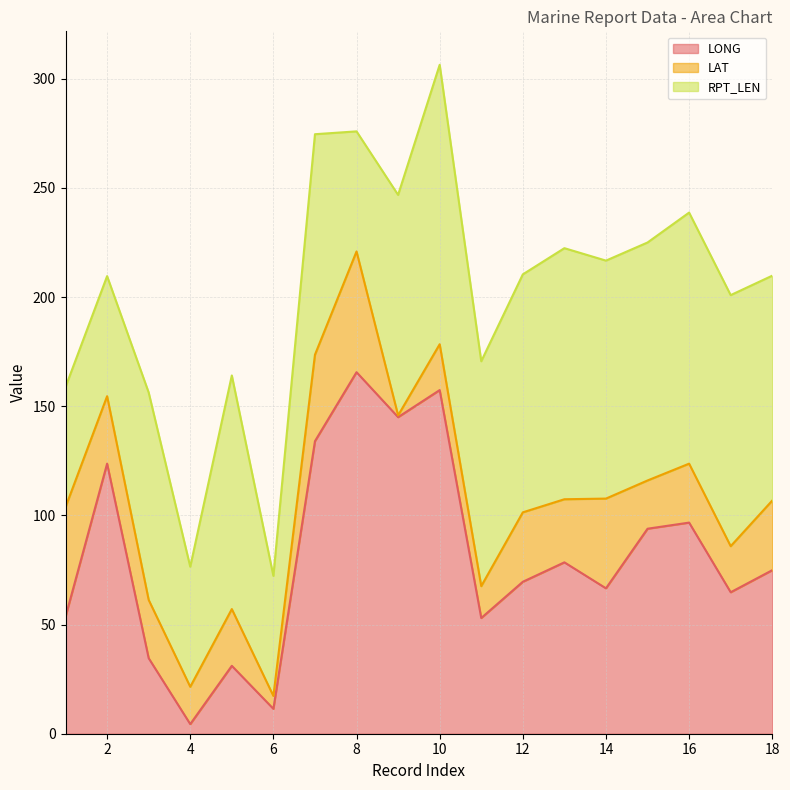

True or false: LAT has a value of 79.5 at 1.

False